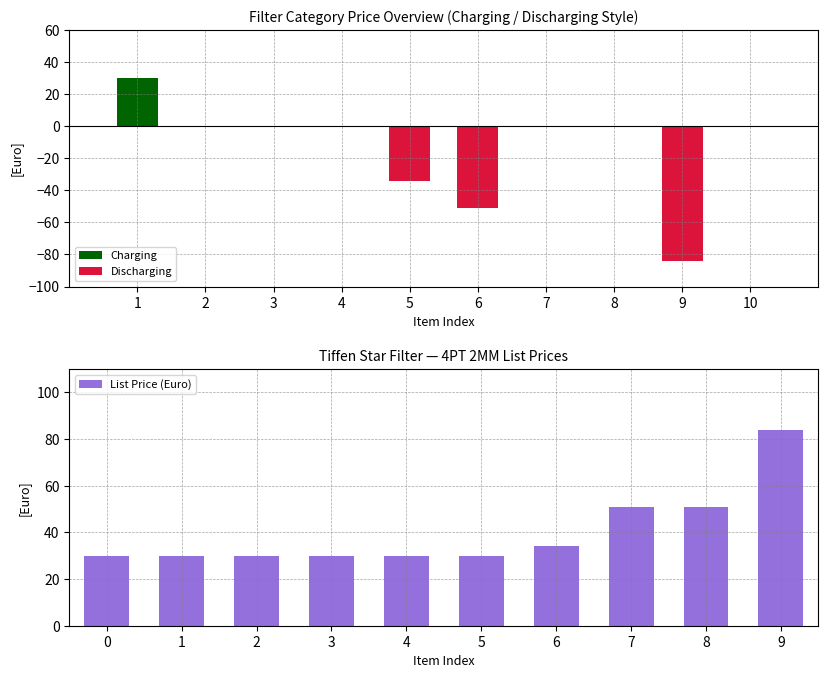

The Charging series shows 0 at 4. True or false?

True